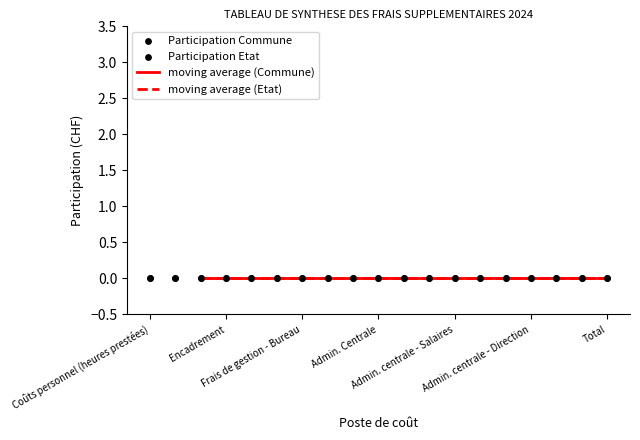

Which series has the largest Y range (max minus min)?

Participation Commune